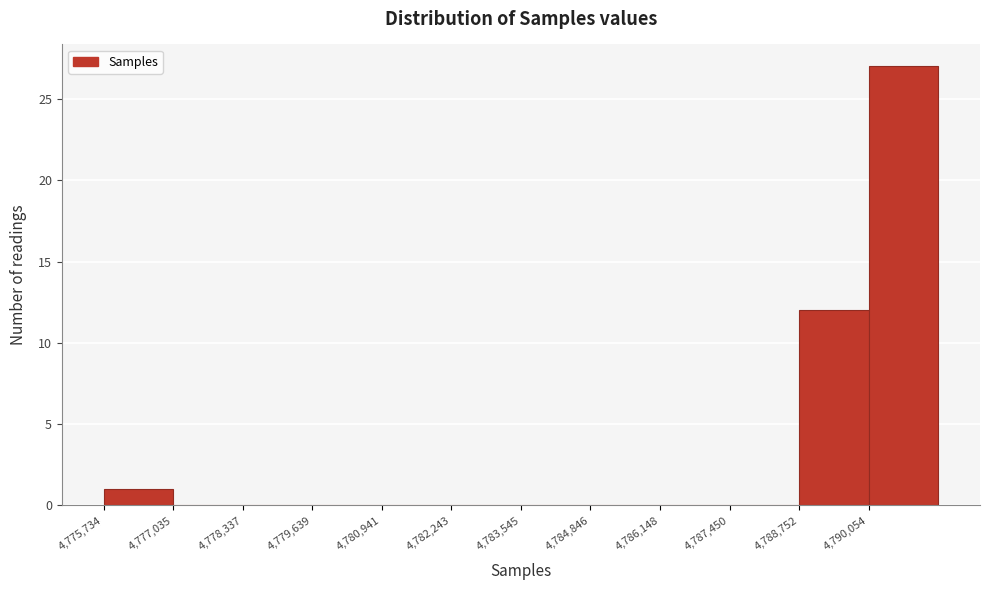

How tall is the bar that spans 4790000 to 4791400 on the x-axis? Neither the bar edges nor the heights are printed on the chart, so give them approximately, as read against the axes.

27